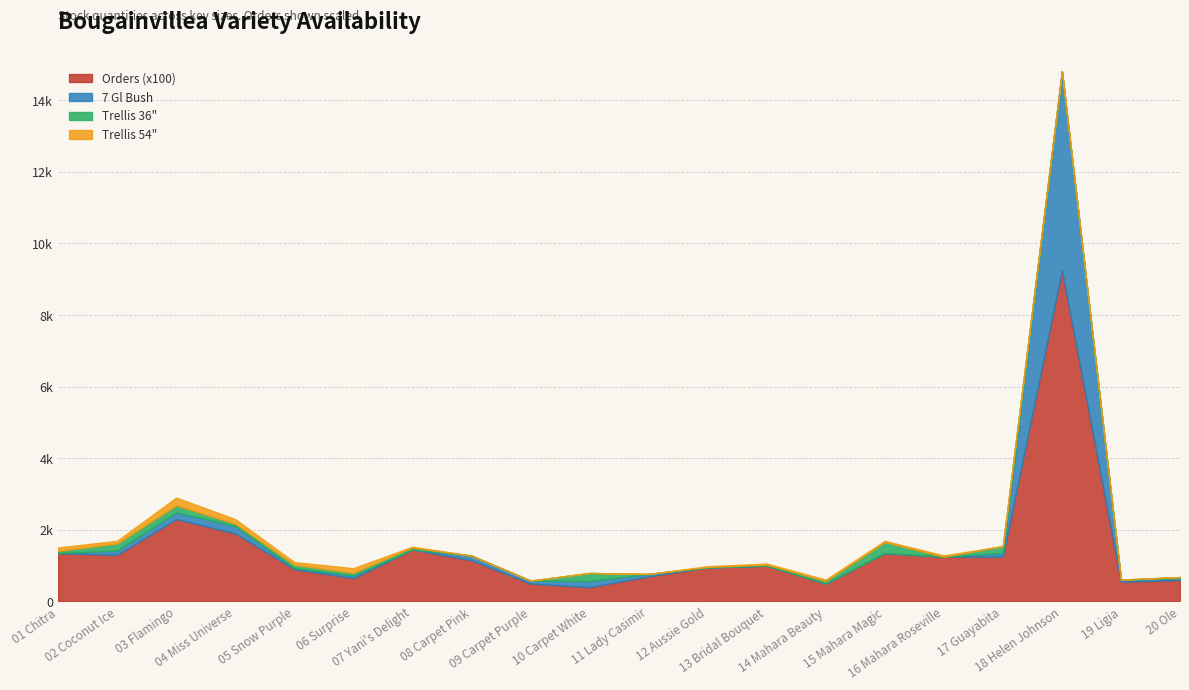

At which label is Orders (x100) closest to 4825?

03 Flamingo